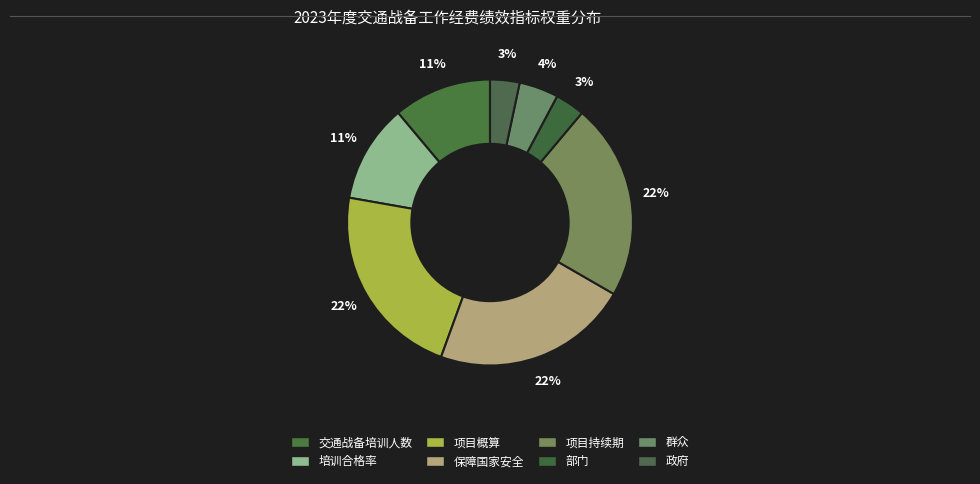

Is it true that 政府 is 1% of the pie?

False